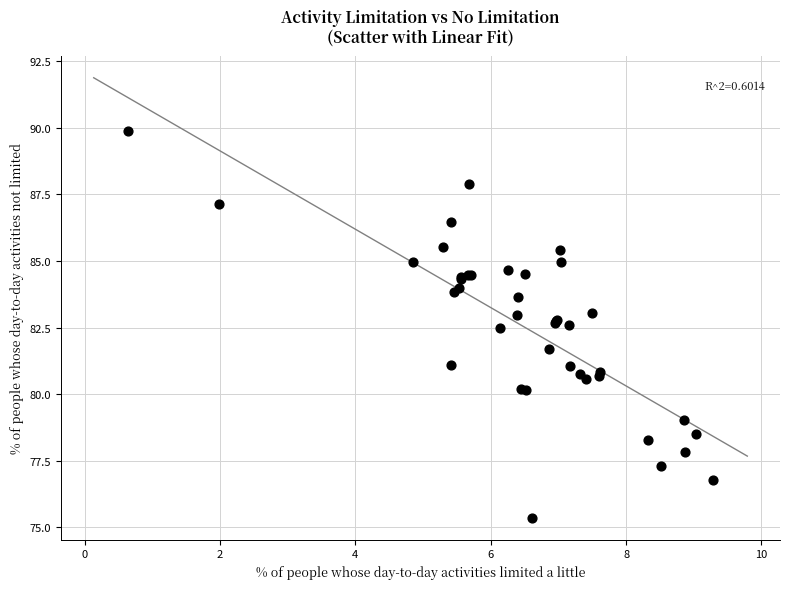

What Y value in the scatter plot is closest to 82?

81.7